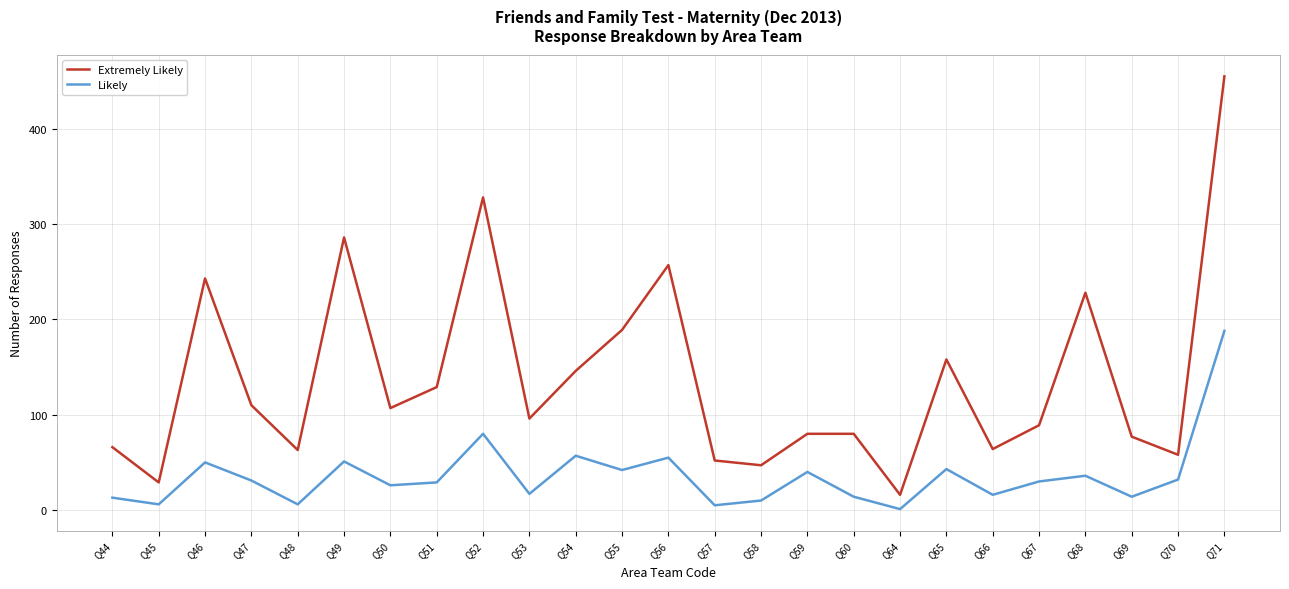

How many distinct data groups are displayed?

2